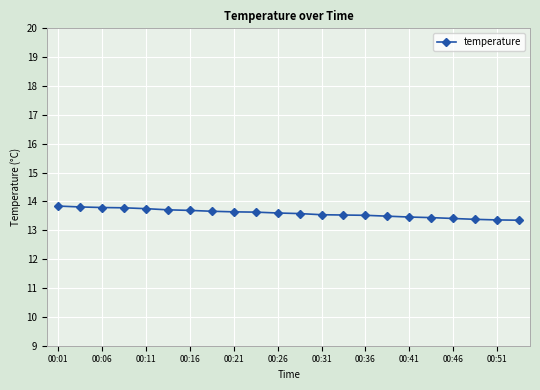

What is the value of the 3rd point from the left?

13.8